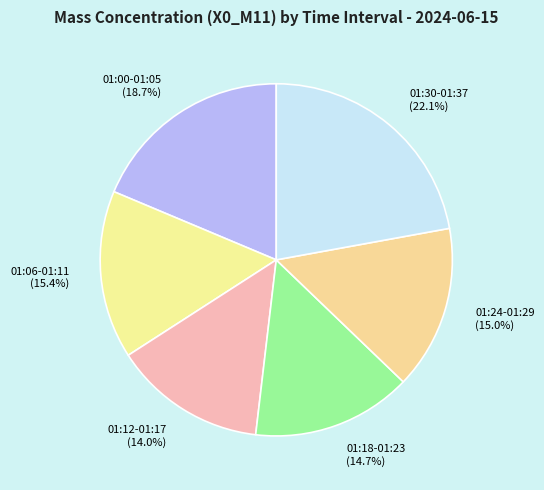

Do 01:12-01:17 and 01:18-01:23 together represent more than half of the pie?

No